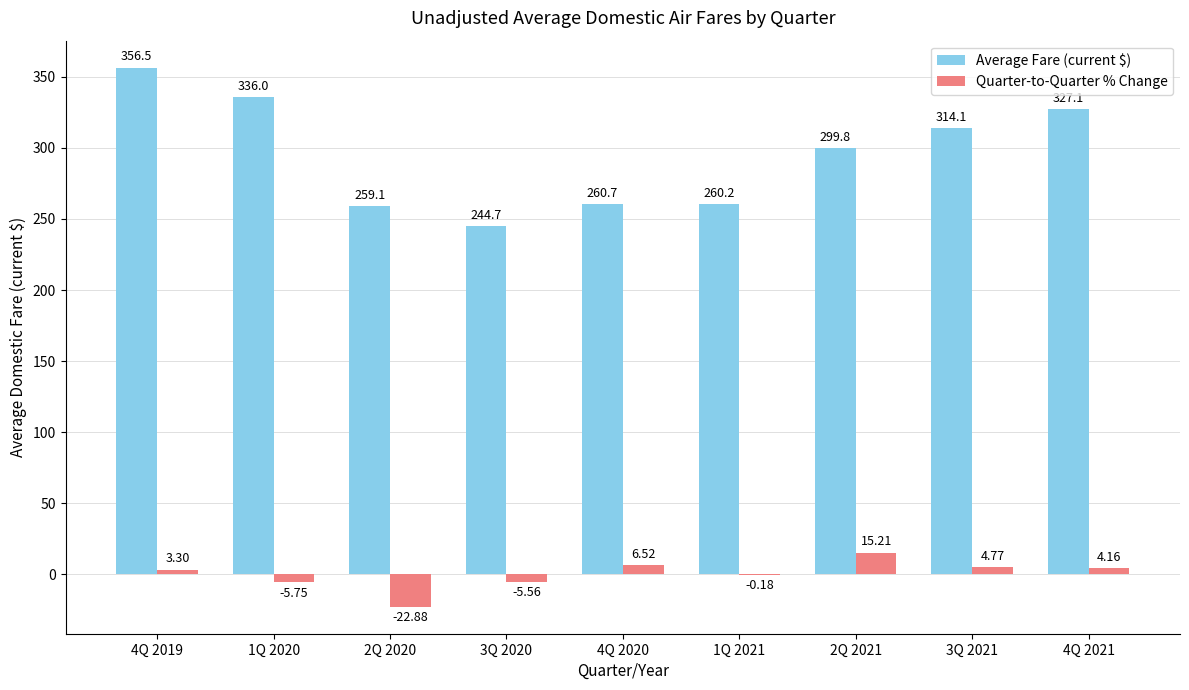

Between 1Q 2020 and 4Q 2020, which series saw the biggest shift?

Average Fare (current $)